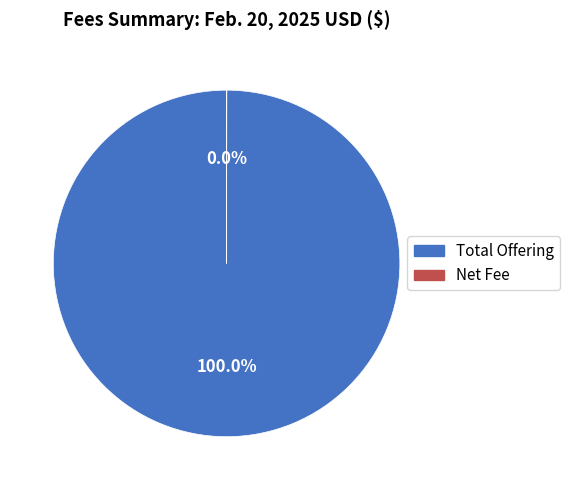

Which slice is the largest?

Total Offering